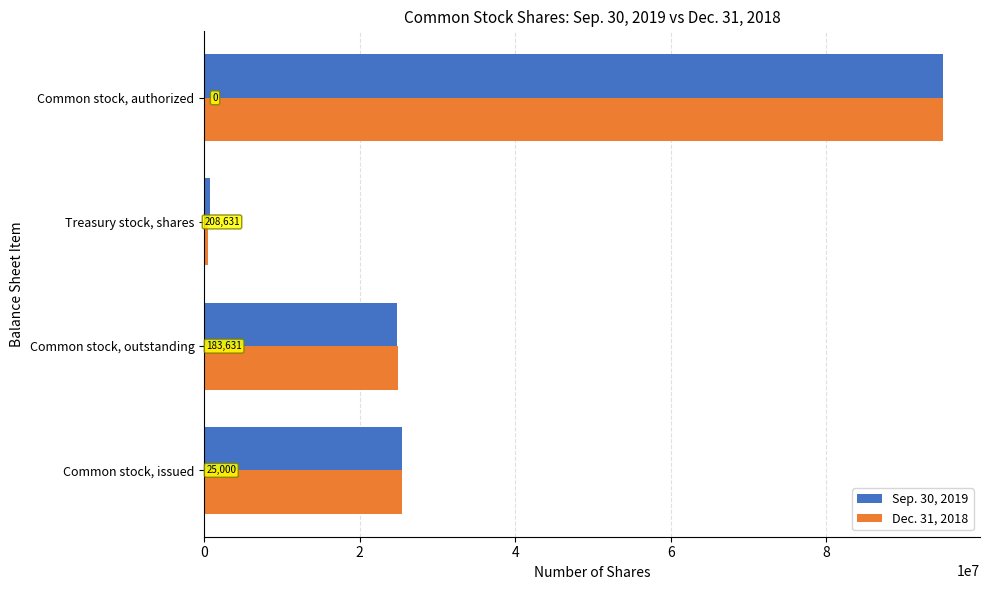

What are all the series names shown in the legend?

Sep. 30, 2019, Dec. 31, 2018